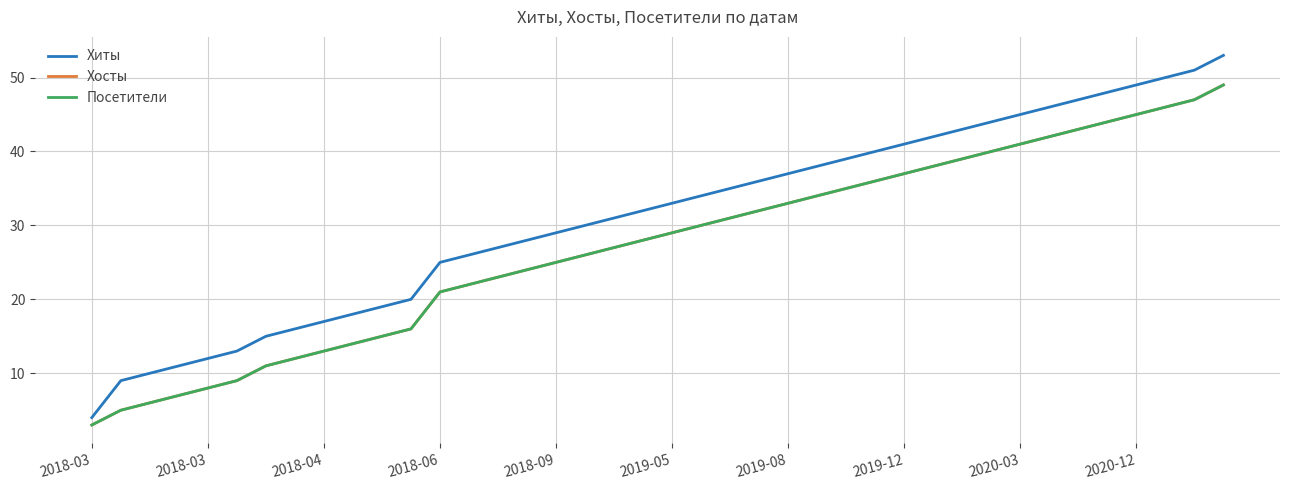

Is this an area chart (filled region under the line)?

No